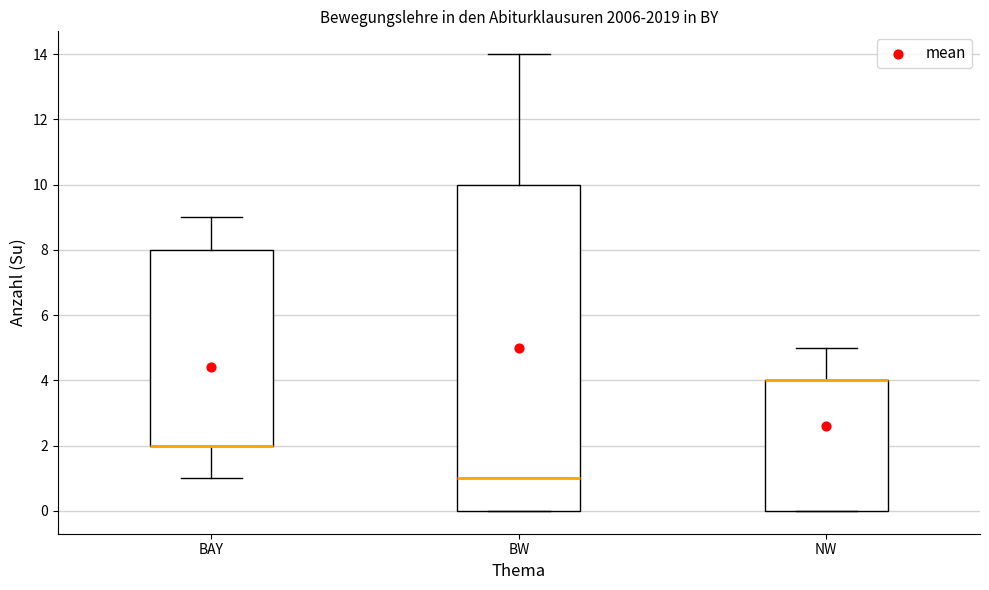

Reading left to right, transcribe this box plot: for each box, give where its median line is, the range the box spans, and where its two whiskers end, as read against the y-axis. The values are not printed on the chart, so give them approximately, as read against the axis.

BAY: median 2 (drawn on the box's lower edge), box 2 to 8, whiskers 1 to 9
BW: median 1, box 0 to 10, whiskers 0 to 14
NW: median 4 (drawn on the box's upper edge), box 0 to 4, whiskers 0 to 5